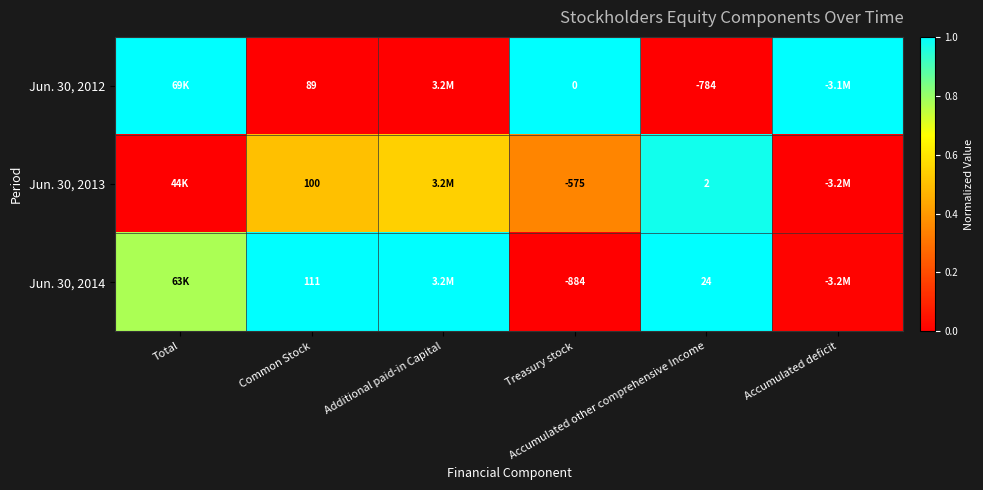

Count the number of categories in the chart.

6